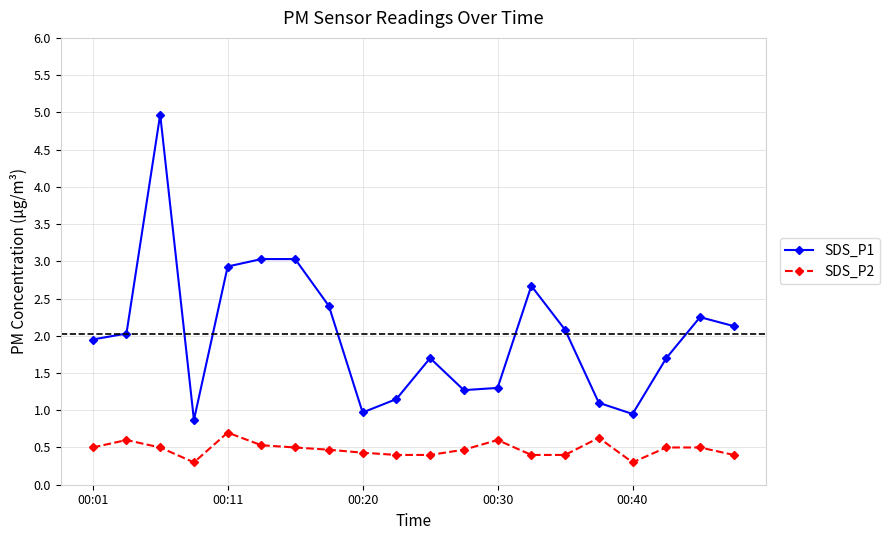

What are all the series names shown in the legend?

SDS_P1, SDS_P2